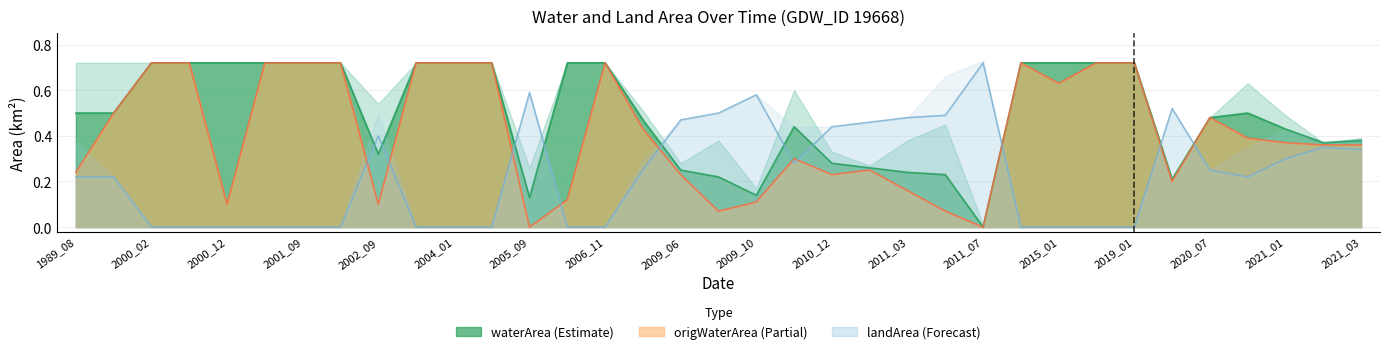

At how many categories does at least one series exceed 0?

35